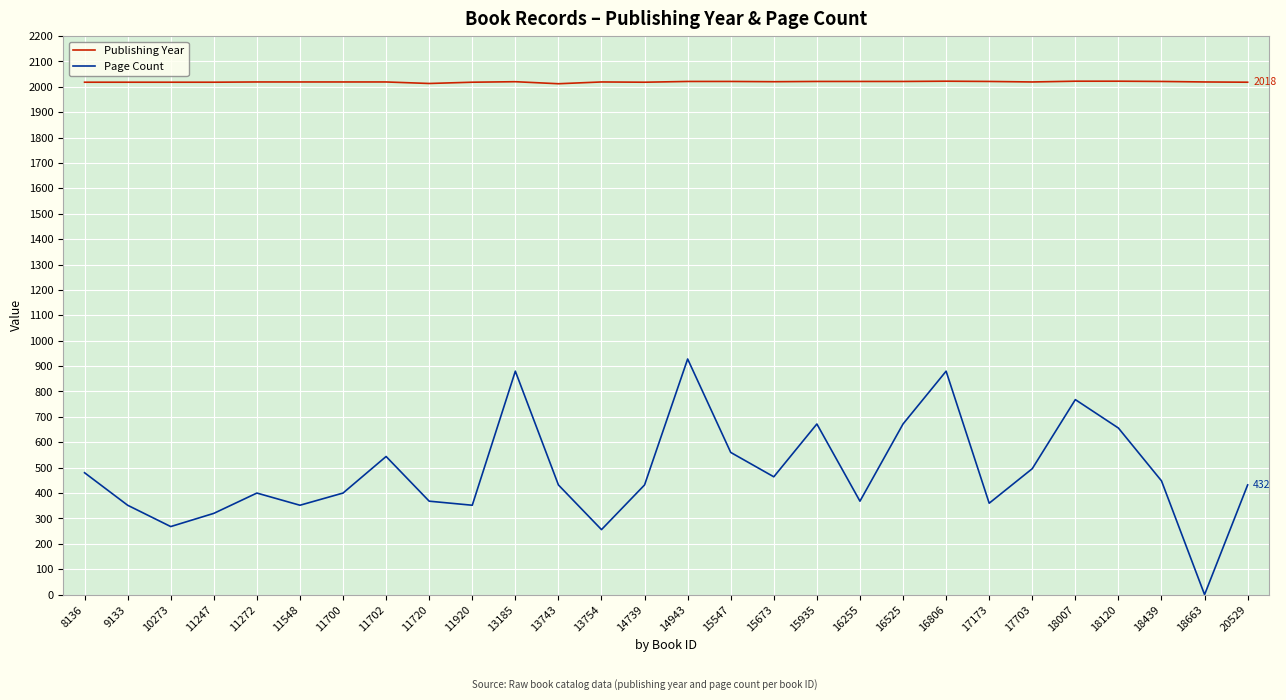

How many lines are shown in the chart?

2